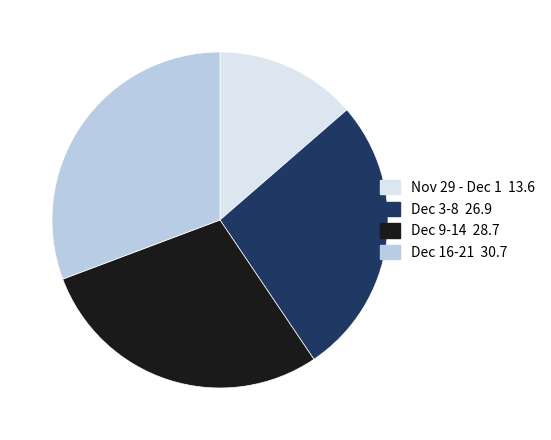

Is there any slice that represents more than half of the pie?

No